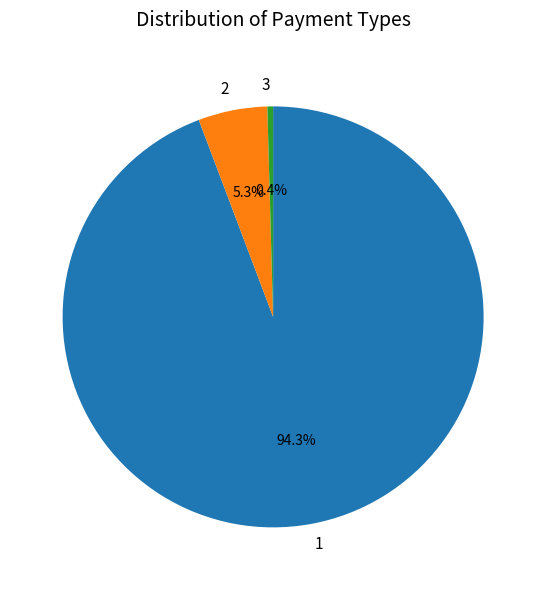

Rank the categories by value from lowest to highest.

3, 2, 1